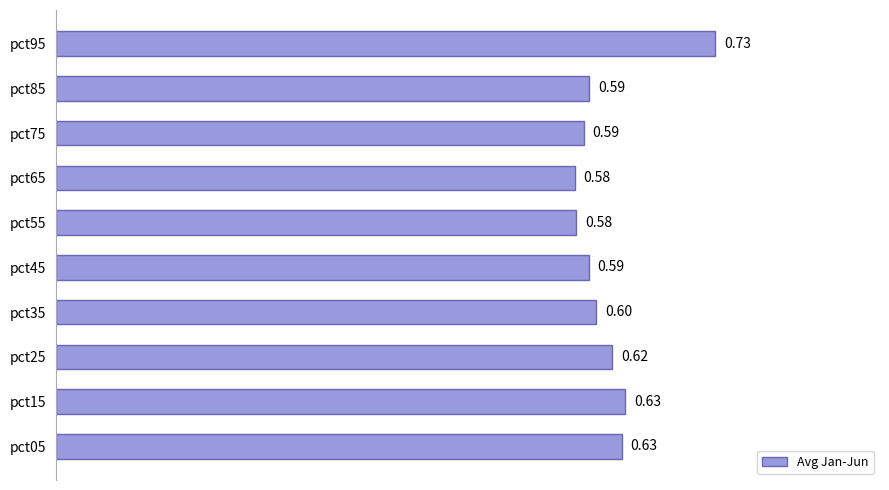

What is the sum of all values?

6.1